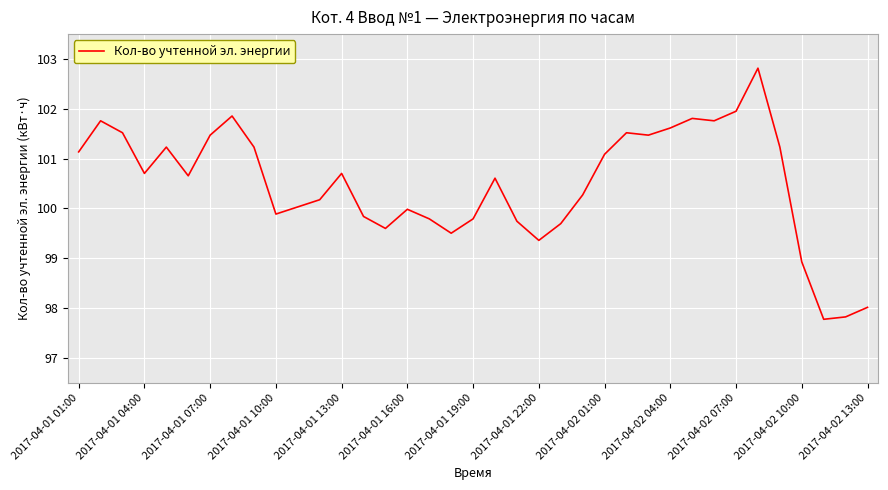

What is the greatest value displayed?

102.8